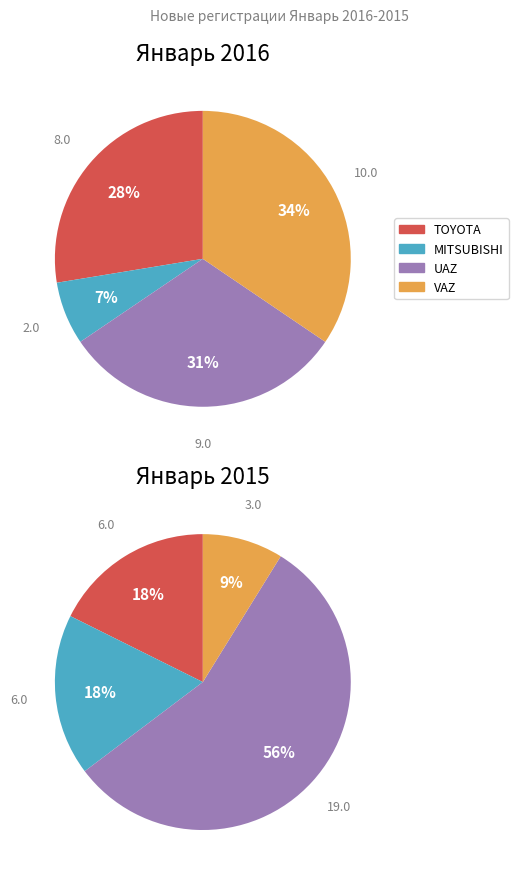

What is the ratio of the value at TOYOTA to the value at VAZ?

0.8